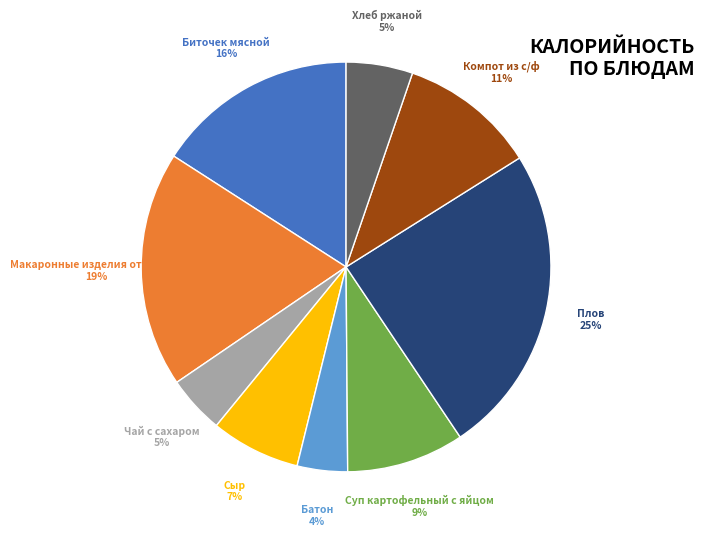

How many segments does this pie chart have?

9